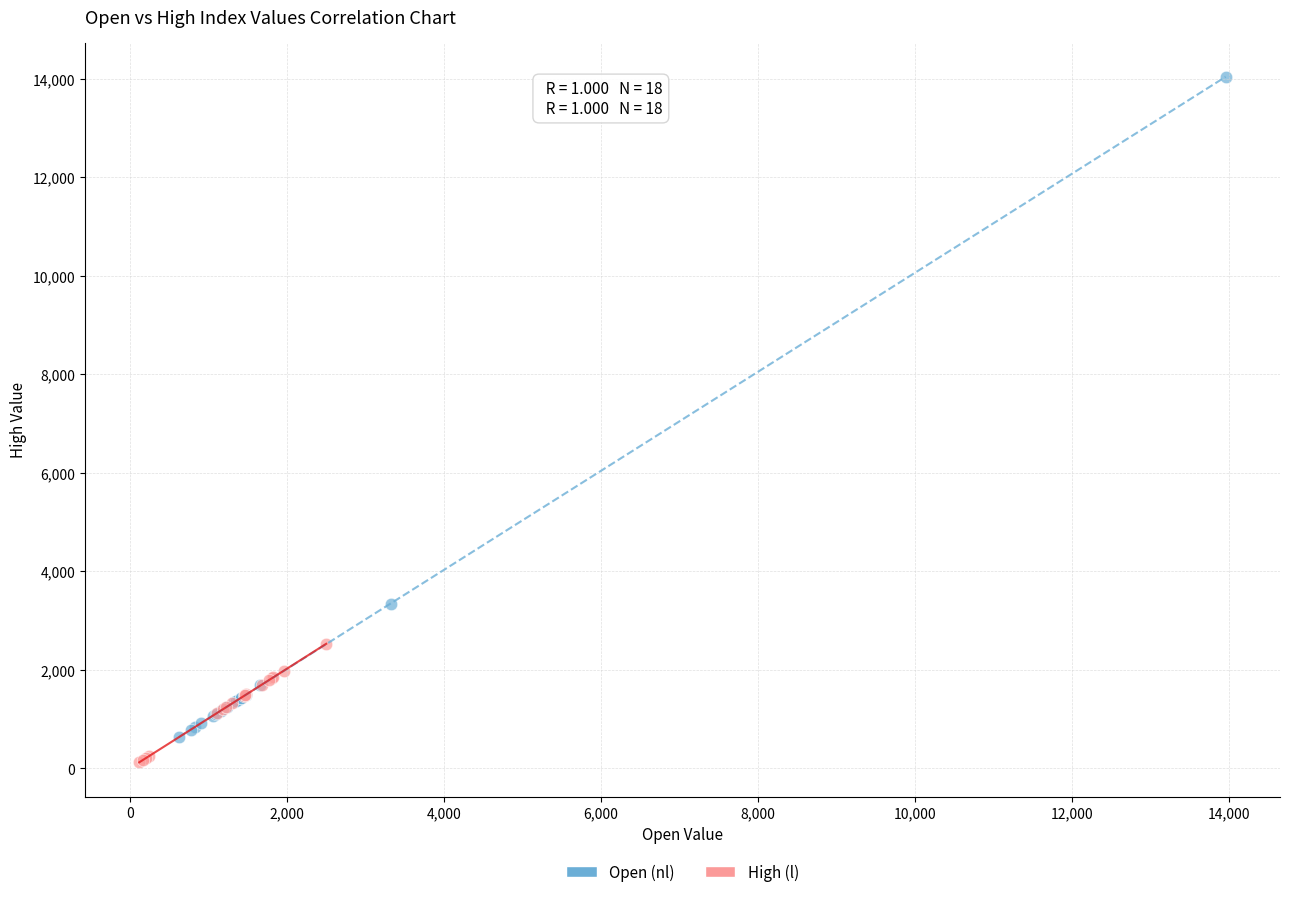

Which series has the largest Y range (max minus min)?

Open (nl)